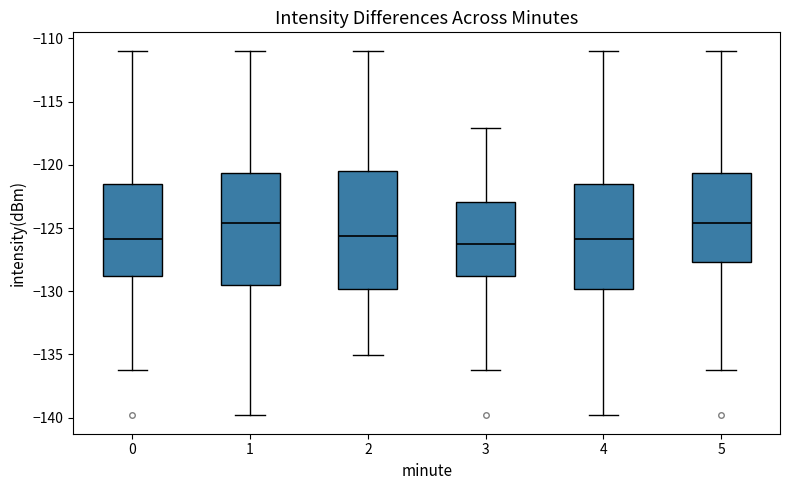

Comparing the boxes themselves (not the whiskers), which one is the tallest?

2